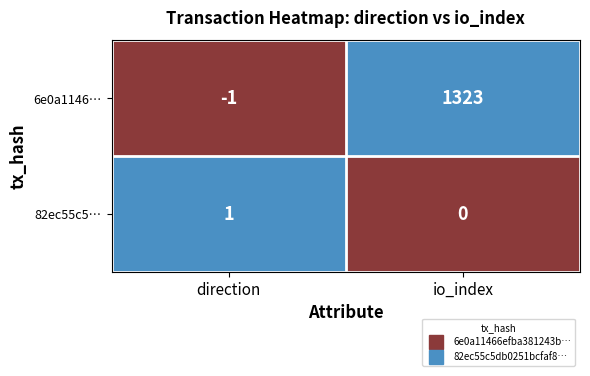

Rank the series by their average value, from lowest to highest.

82ec55c5…, 6e0a1146…